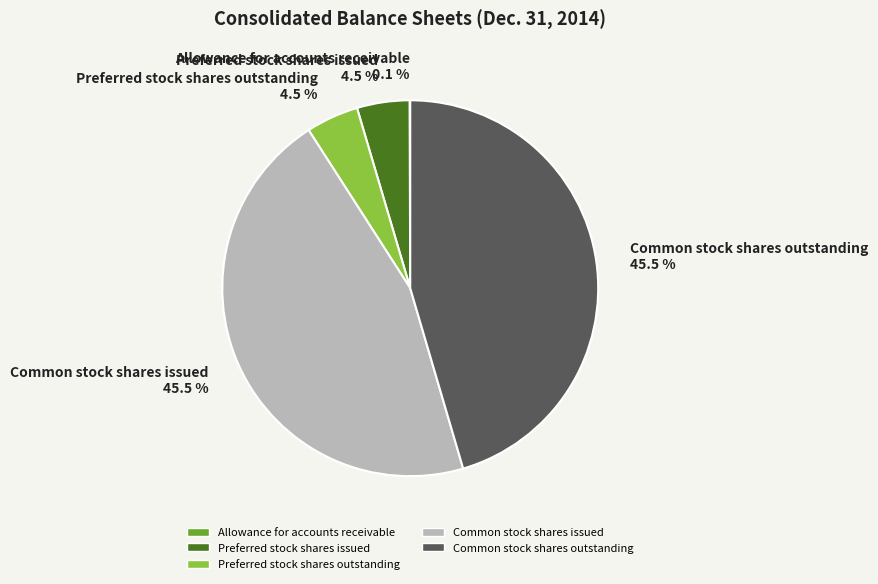

What is the ratio of the value at Preferred stock shares issued to the value at Preferred stock shares outstanding?

1.0